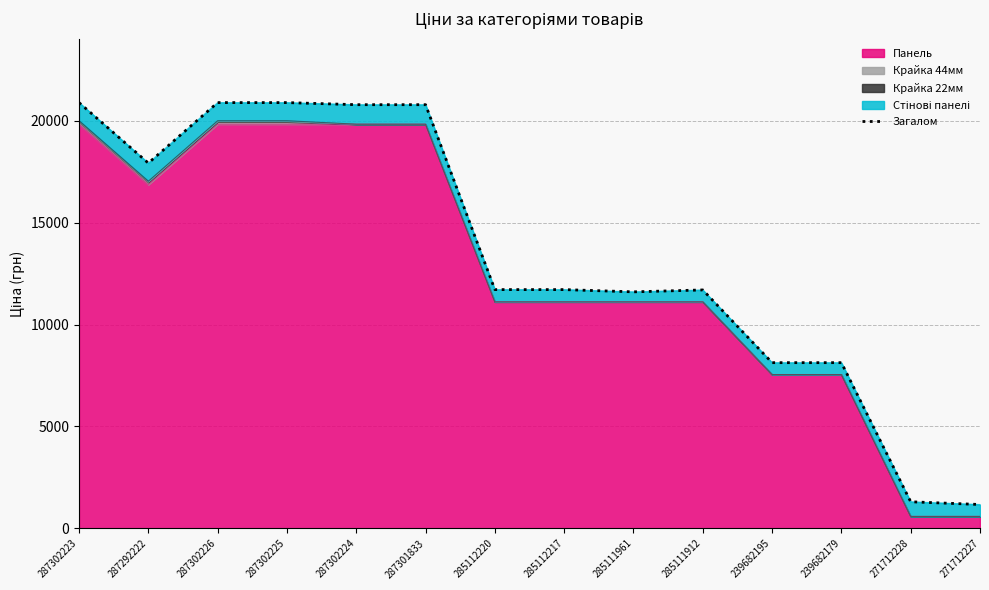

How many data points does each series have?

14